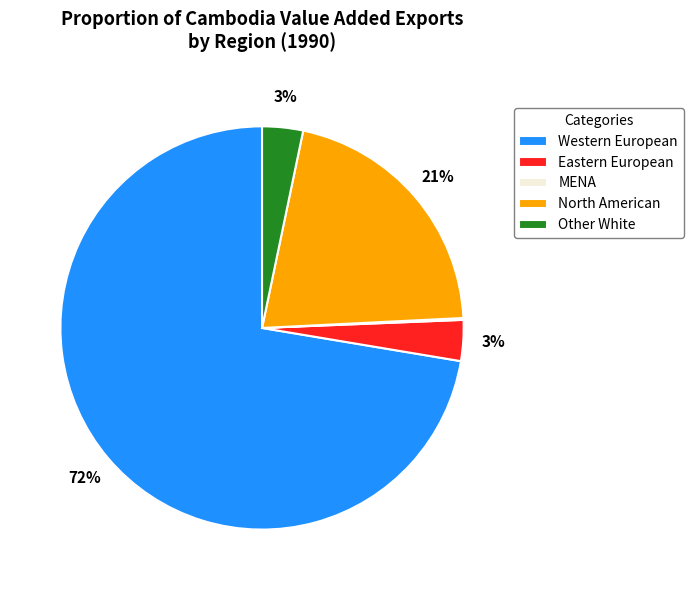

Is there a majority slice in this chart?

Yes